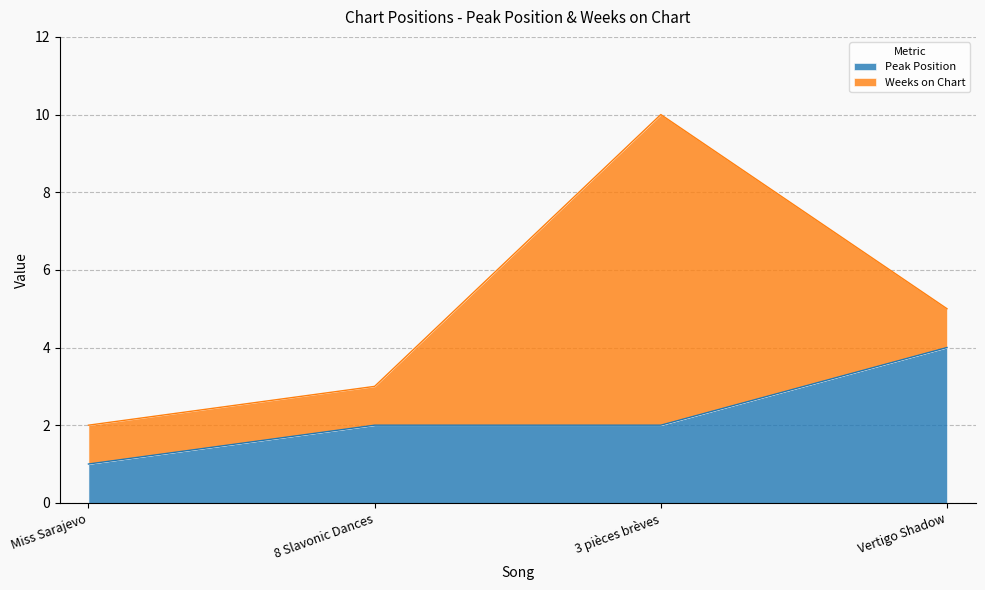

Which label corresponds to the smallest value in the chart?

Miss Sarajevo